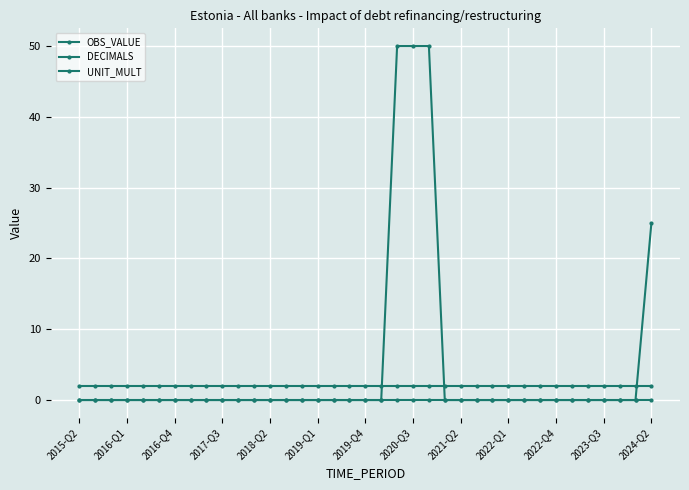

True or false: UNIT_MULT and OBS_VALUE intersect in this chart.

False